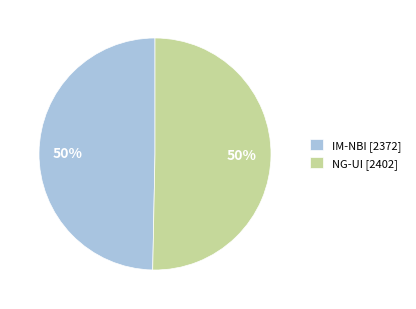

The IM-NBI slice represents 64% of the pie. True or false?

False